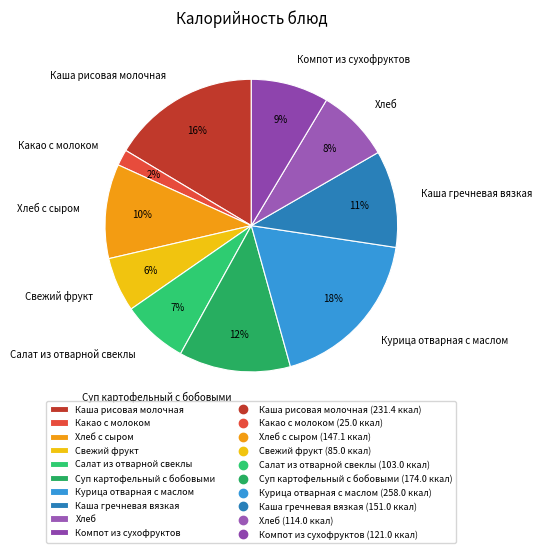

To the nearest percent, what percentage of the pie is Курица отварная с маслом?

18%